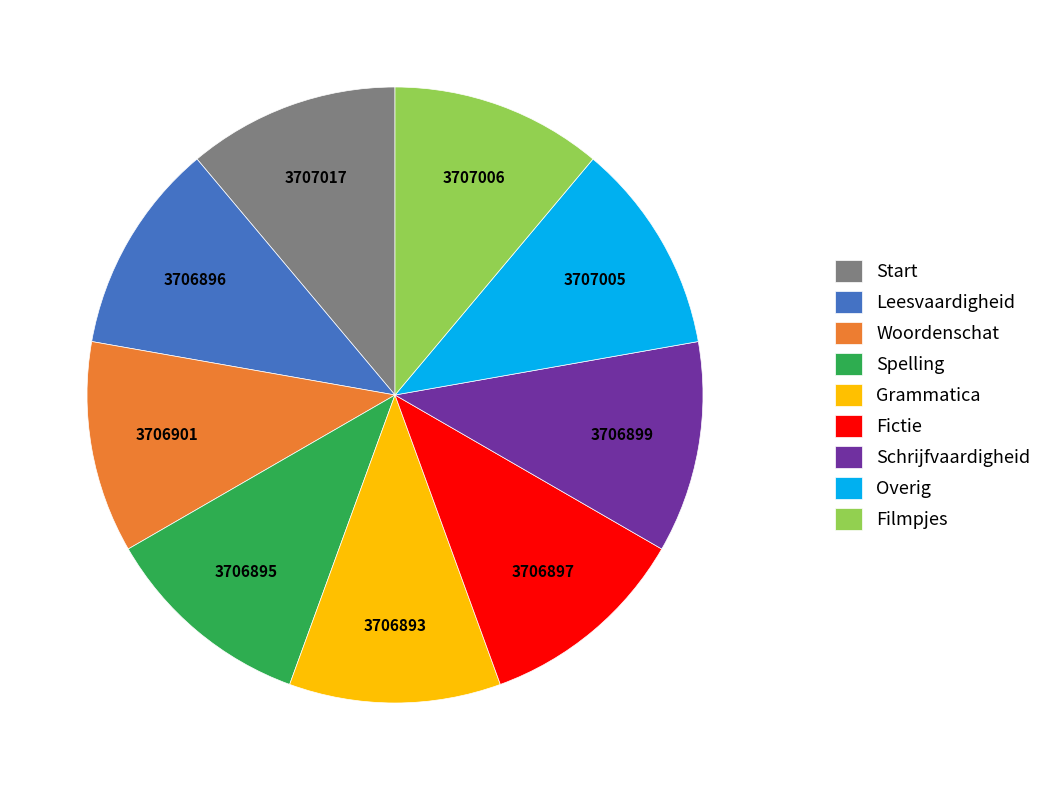

Approximately how many times larger is the value at Grammatica compared to Spelling?

1.0